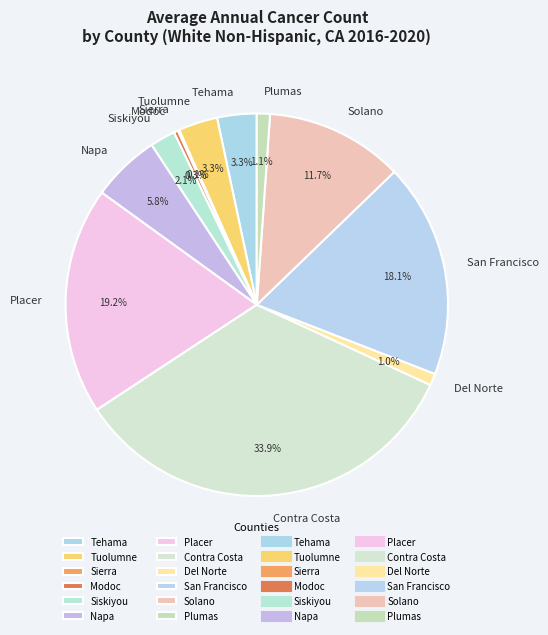

Between Solano and Contra Costa, which is larger?

Contra Costa